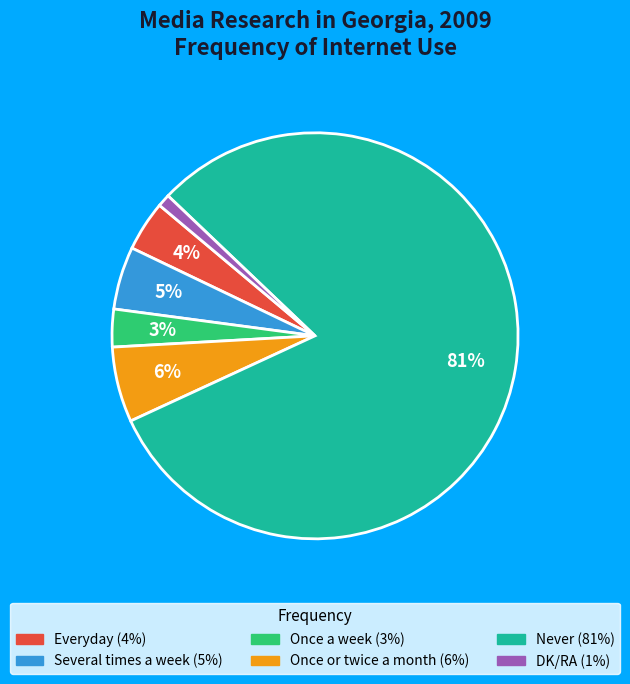

Between Several times a week and Never, which is larger?

Never